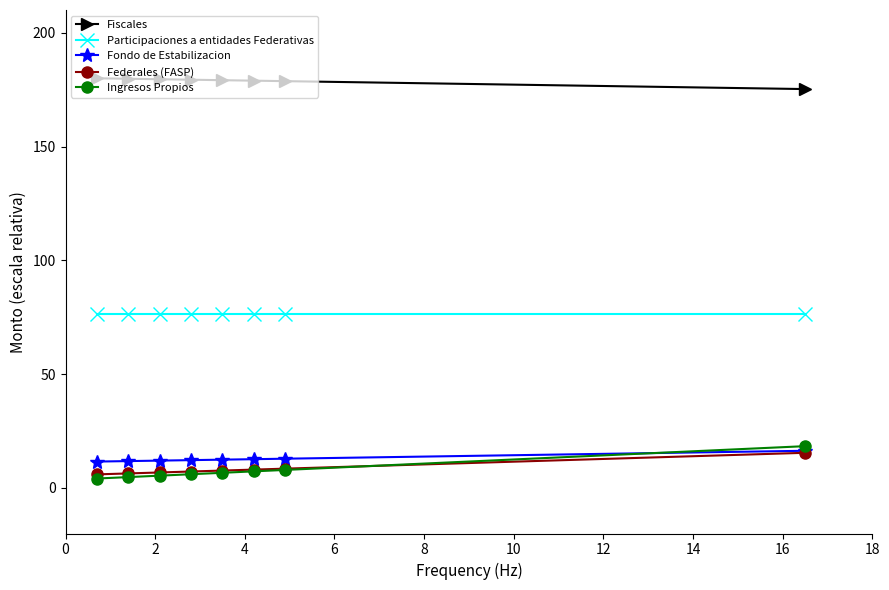

What is the greatest value displayed?

180.0